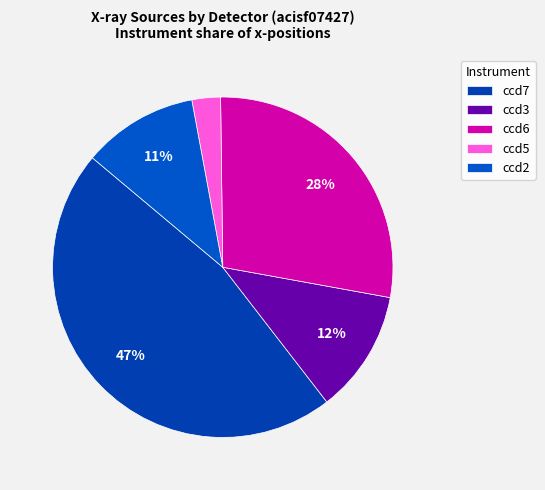

Between ccd3 and ccd7, which is larger?

ccd7